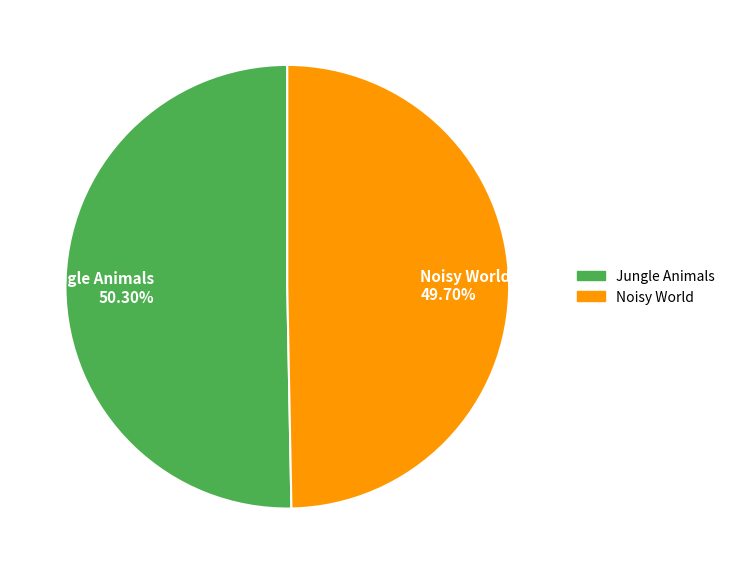

To the nearest percent, what portion does Noisy World represent?

50%